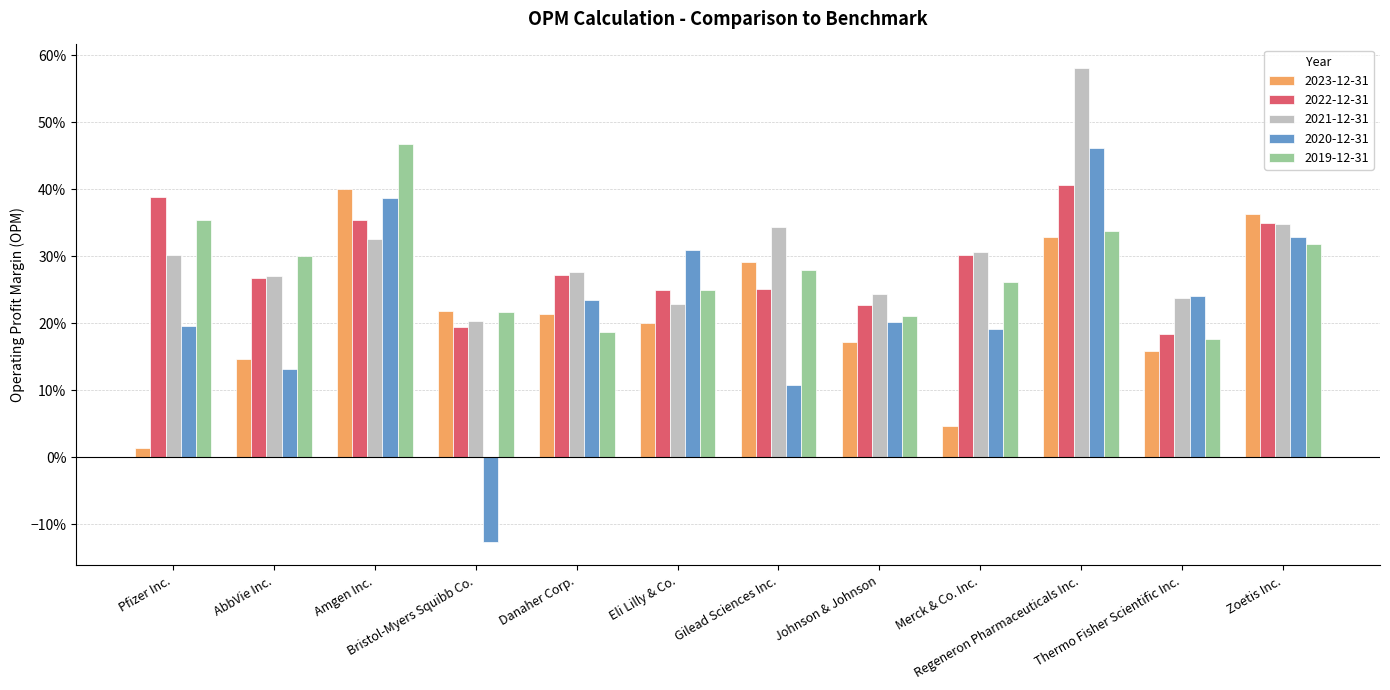

Reading left to right, transcribe all the data shown in this chart.

2023-12-31: Pfizer Inc.=0.0	AbbVie Inc.=0.1	Amgen Inc.=0.4	Bristol-Myers Squibb Co.=0.2	Danaher Corp.=0.2	Eli Lilly & Co.=0.2	Gilead Sciences Inc.=0.3	Johnson & Johnson=0.2	Merck & Co. Inc.=0.0	Regeneron Pharmaceuticals Inc.=0.3	Thermo Fisher Scientific Inc.=0.2	Zoetis Inc.=0.4
2022-12-31: Pfizer Inc.=0.4	AbbVie Inc.=0.3	Amgen Inc.=0.4	Bristol-Myers Squibb Co.=0.2	Danaher Corp.=0.3	Eli Lilly & Co.=0.2	Gilead Sciences Inc.=0.3	Johnson & Johnson=0.2	Merck & Co. Inc.=0.3	Regeneron Pharmaceuticals Inc.=0.4	Thermo Fisher Scientific Inc.=0.2	Zoetis Inc.=0.3
2021-12-31: Pfizer Inc.=0.3	AbbVie Inc.=0.3	Amgen Inc.=0.3	Bristol-Myers Squibb Co.=0.2	Danaher Corp.=0.3	Eli Lilly & Co.=0.2	Gilead Sciences Inc.=0.3	Johnson & Johnson=0.2	Merck & Co. Inc.=0.3	Regeneron Pharmaceuticals Inc.=0.6	Thermo Fisher Scientific Inc.=0.2	Zoetis Inc.=0.3
2020-12-31: Pfizer Inc.=0.2	AbbVie Inc.=0.1	Amgen Inc.=0.4	Bristol-Myers Squibb Co.=-0.1	Danaher Corp.=0.2	Eli Lilly & Co.=0.3	Gilead Sciences Inc.=0.1	Johnson & Johnson=0.2	Merck & Co. Inc.=0.2	Regeneron Pharmaceuticals Inc.=0.5	Thermo Fisher Scientific Inc.=0.2	Zoetis Inc.=0.3
2019-12-31: Pfizer Inc.=0.4	AbbVie Inc.=0.3	Amgen Inc.=0.5	Bristol-Myers Squibb Co.=0.2	Danaher Corp.=0.2	Eli Lilly & Co.=0.2	Gilead Sciences Inc.=0.3	Johnson & Johnson=0.2	Merck & Co. Inc.=0.3	Regeneron Pharmaceuticals Inc.=0.3	Thermo Fisher Scientific Inc.=0.2	Zoetis Inc.=0.3